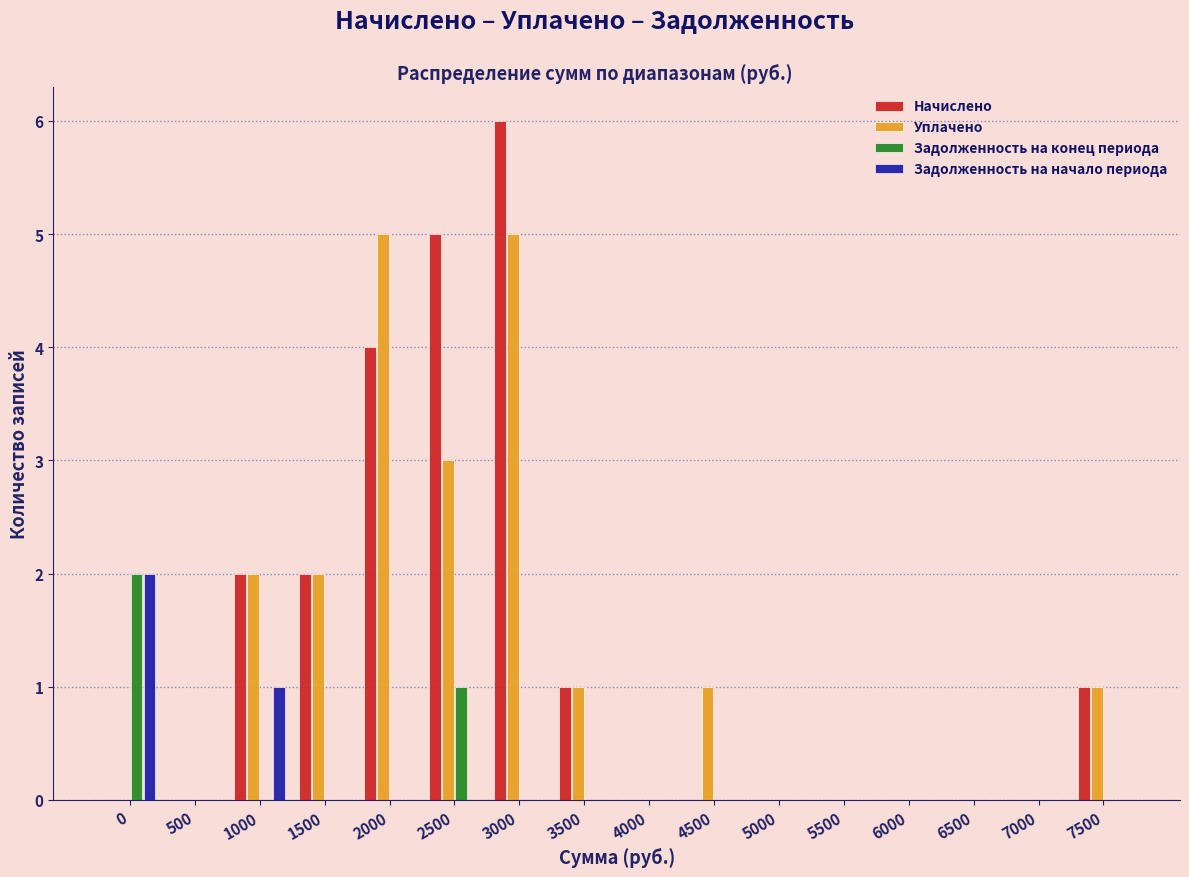

At which category is the sum across all series the highest?

3000